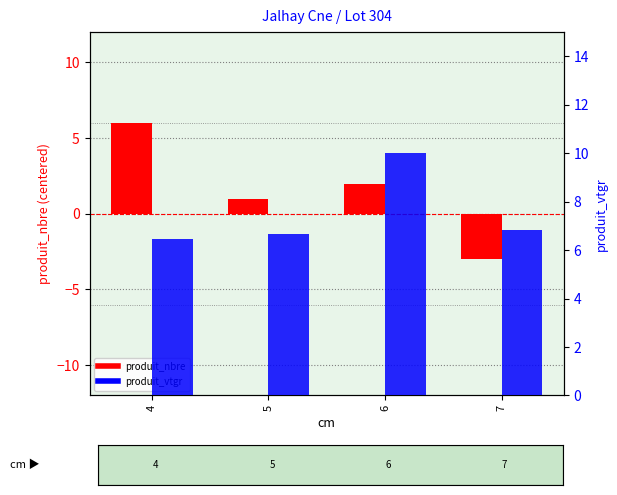

Which series has the largest total across all categories?

produit_vtgr